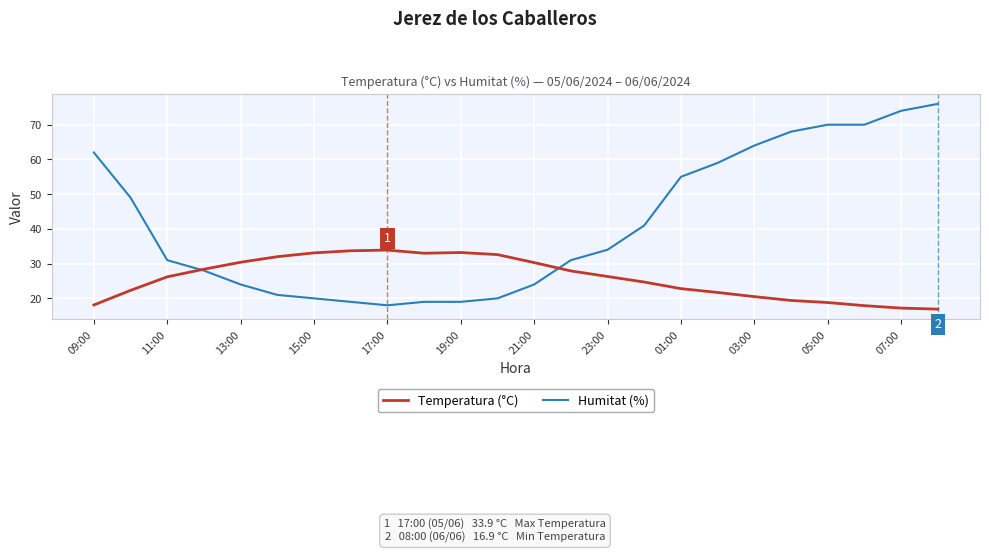

Which series ends up on top after the final intersection of Temperatura (°C) and Humitat (%)?

Humitat (%)